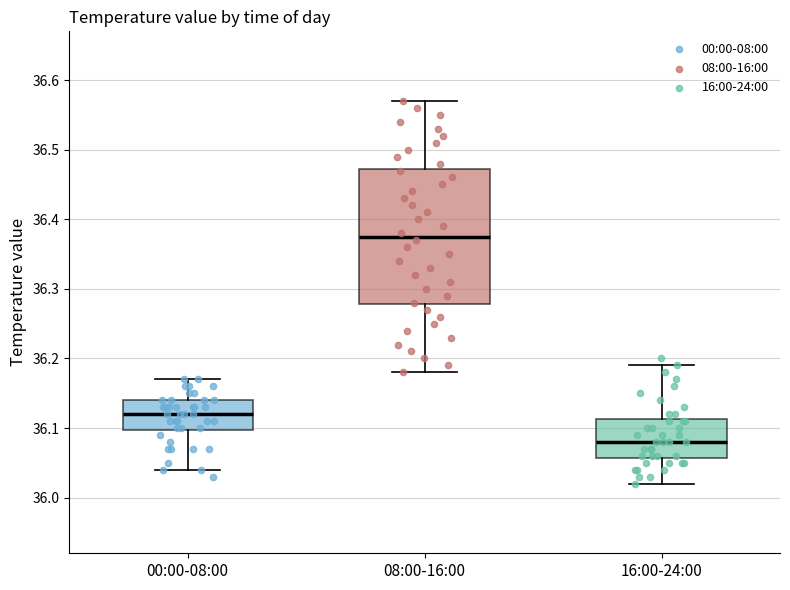

Reading left to right, transcribe this box plot: for each box, give where its median line is, the range the box spans, and where its two whiskers end, as read against the y-axis. The values are not printed on the chart, so give them approximately, as read against the axis.

00:00-08:00: median 36.12, box 36.10 to 36.14, whiskers 36.04 to 36.17
08:00-16:00: median 36.38, box 36.28 to 36.47, whiskers 36.18 to 36.57
16:00-24:00: median 36.08, box 36.06 to 36.11, whiskers 36.02 to 36.19